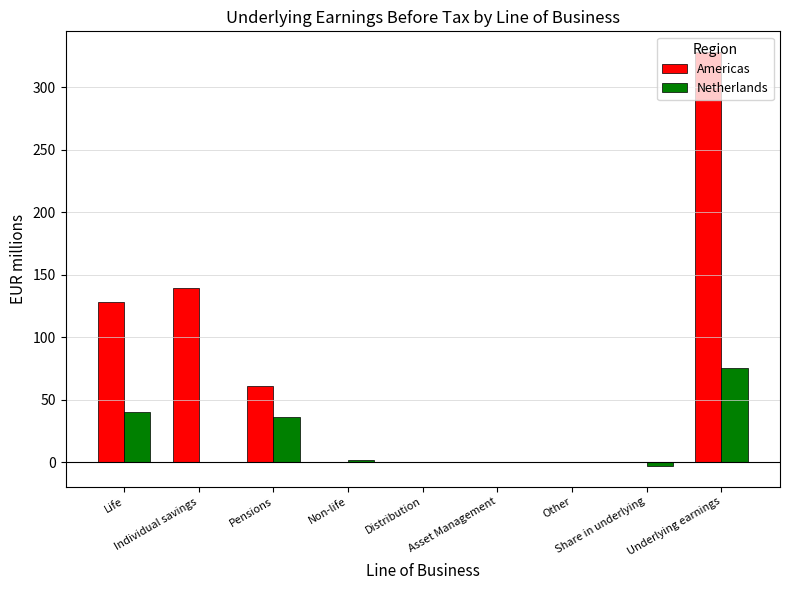

Which series has the largest total across all categories?

Americas